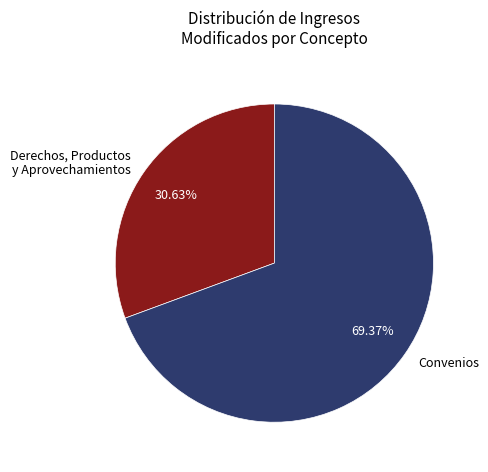

Which category has the smallest portion of the pie?

Derechos, Productos y Aprovechamientos